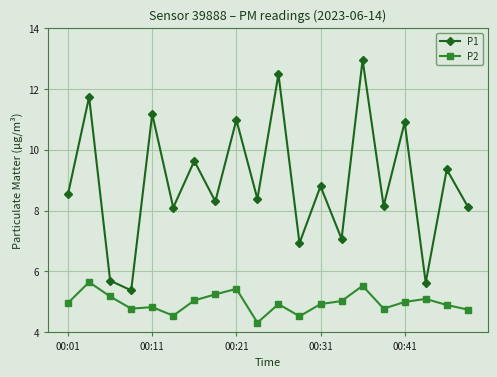

List the series in order of their peak value, lowest first.

P2, P1